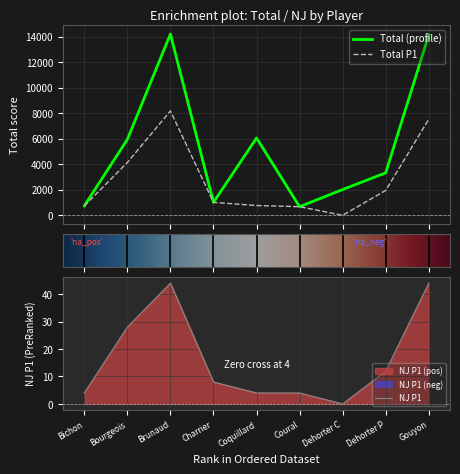

How many data points in nj_p1 are above 8?

4